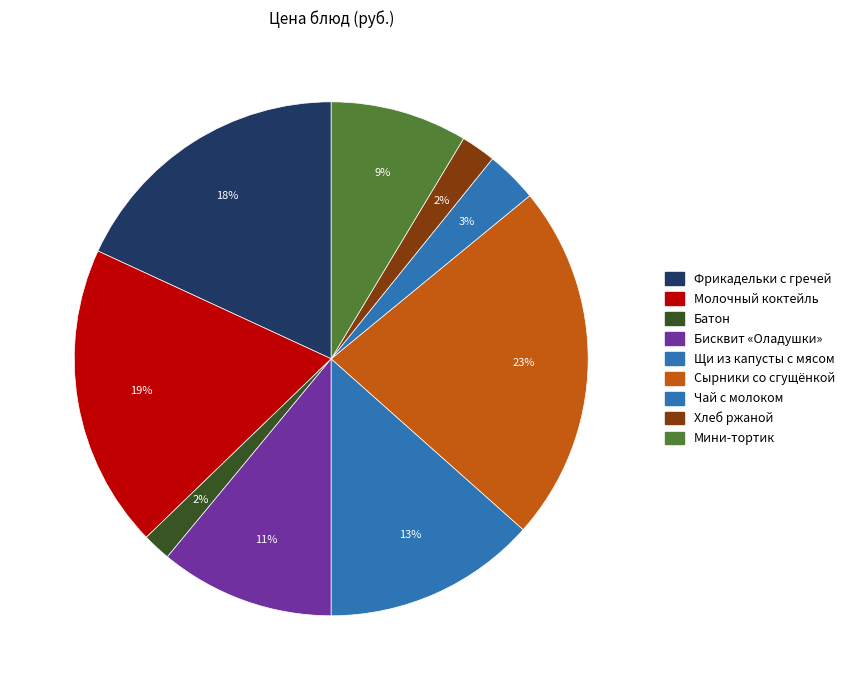

How many slices are in this pie chart?

9